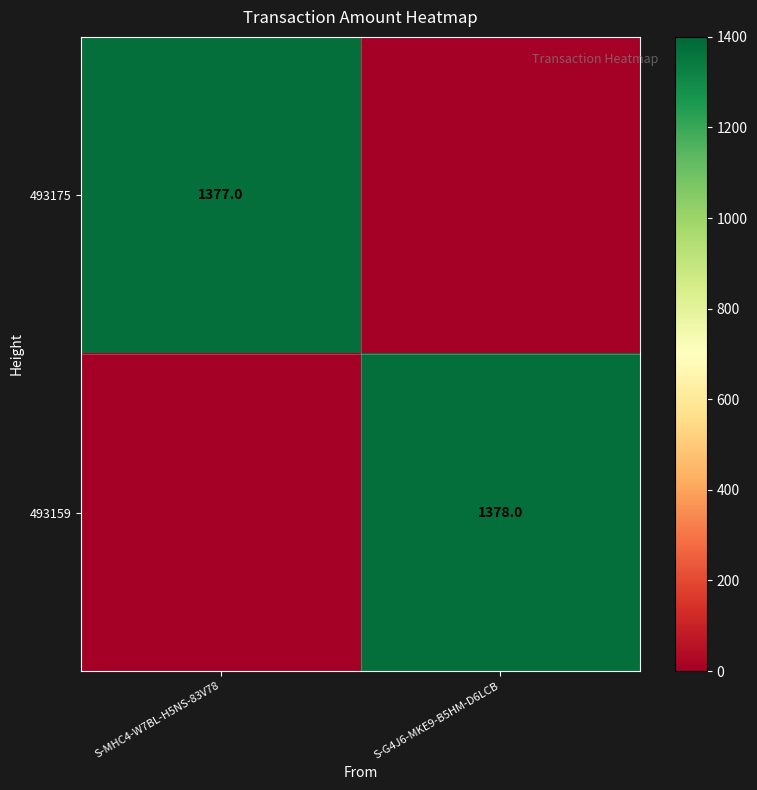

What is the spread (max minus min) of values at S-G4J6-MKE9-B5HM-D6LCB?

1378